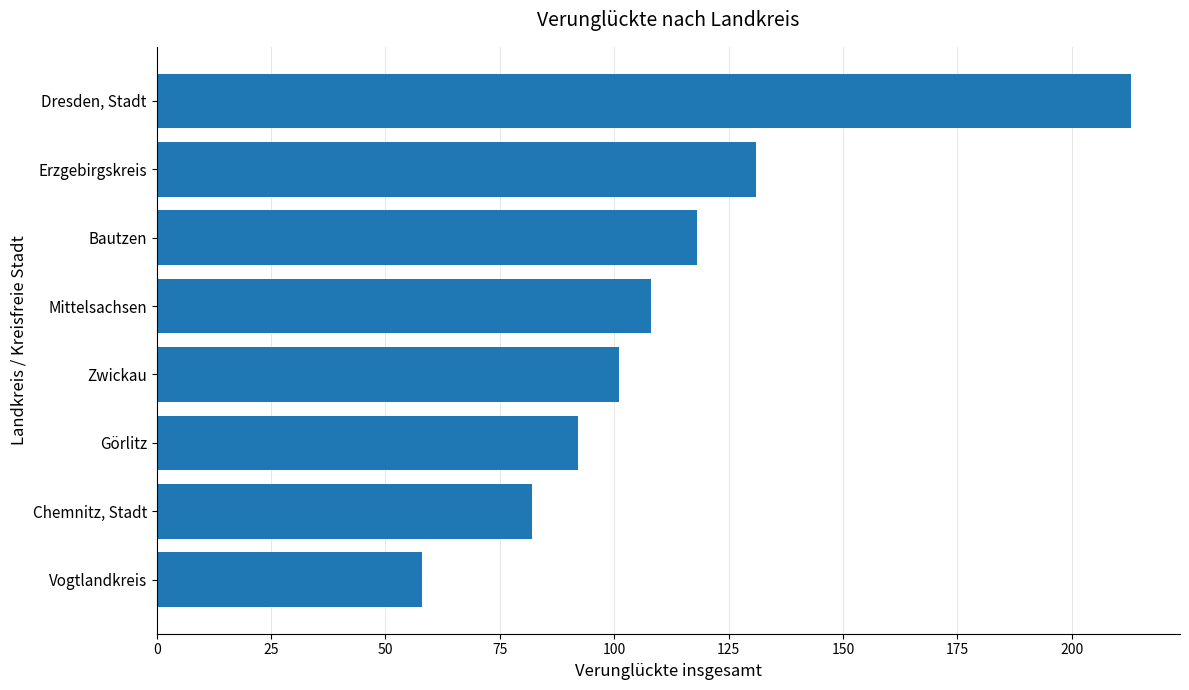

Reading bottom to top, list all the values displayed in this chart.

Vogtlandkreis=58	Chemnitz, Stadt=82	Görlitz=92	Zwickau=101	Mittelsachsen=108	Bautzen=118	Erzgebirgskreis=131	Dresden, Stadt=213